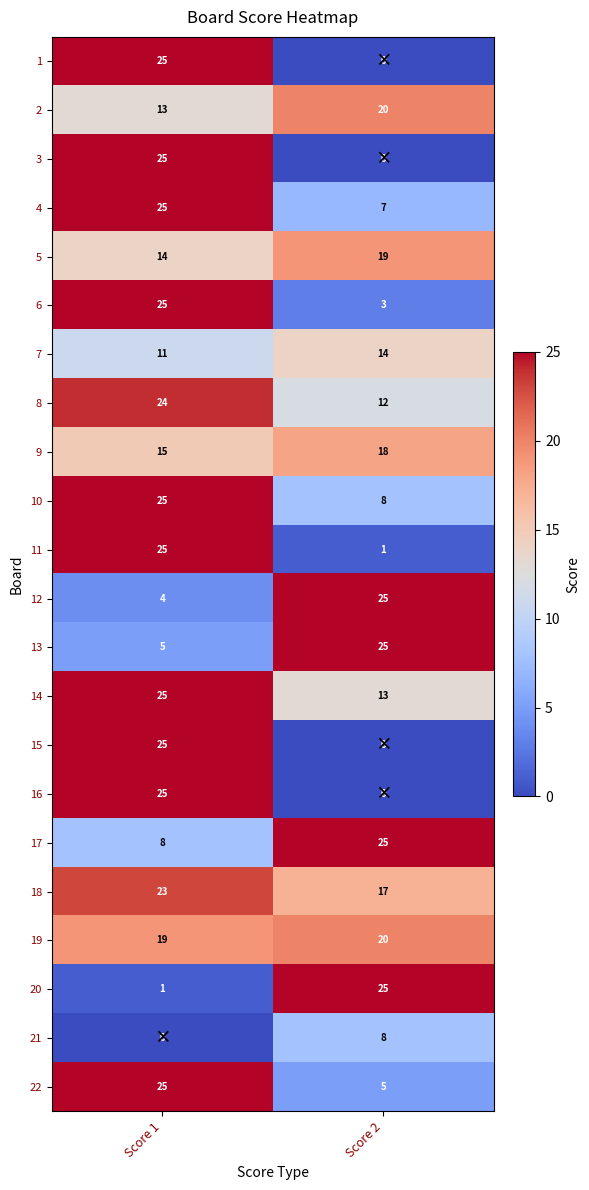

What is the difference between the maximum and minimum values in the 9 series?

3